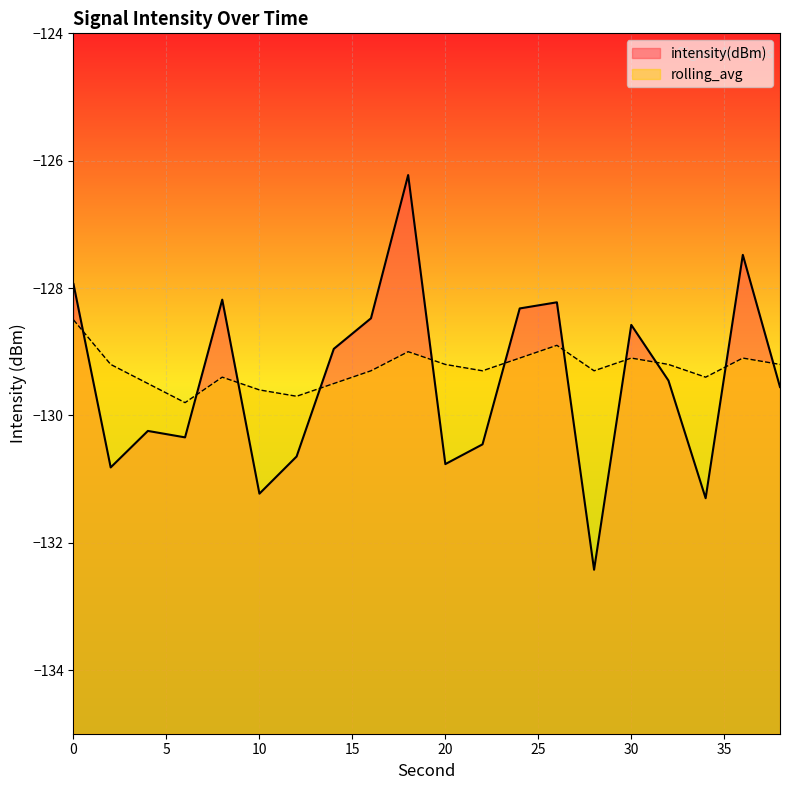

How many intersections are there between intensity(dBm) and rolling_avg?

11